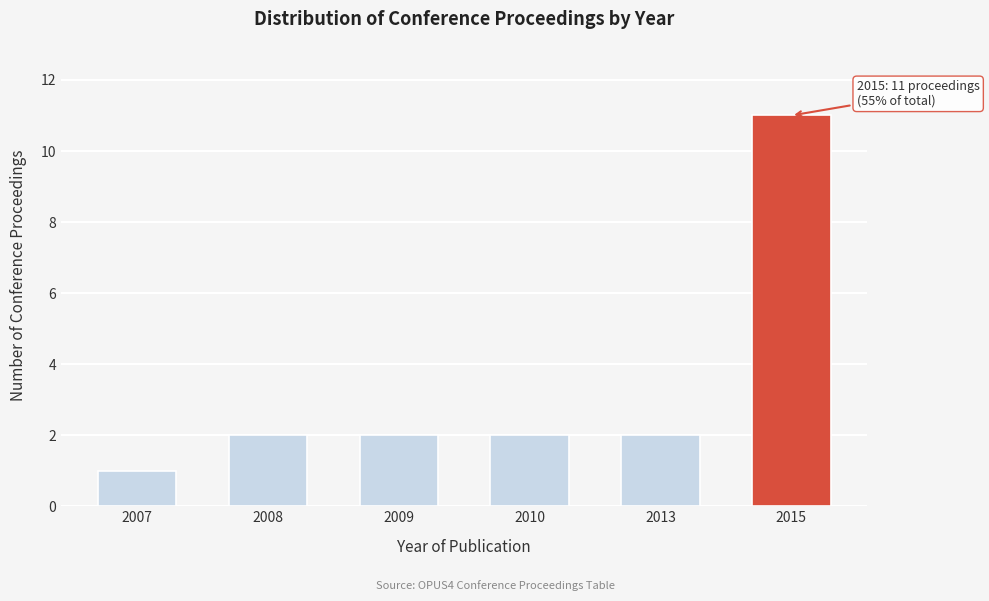

Reading right to left, extract all data points from this chart.

11	2	2	2	2	1